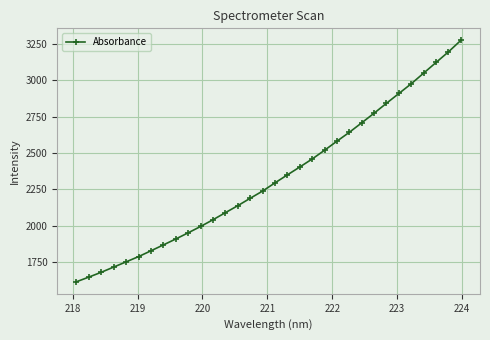

Does the chart display data point markers on the line(s)?

Yes